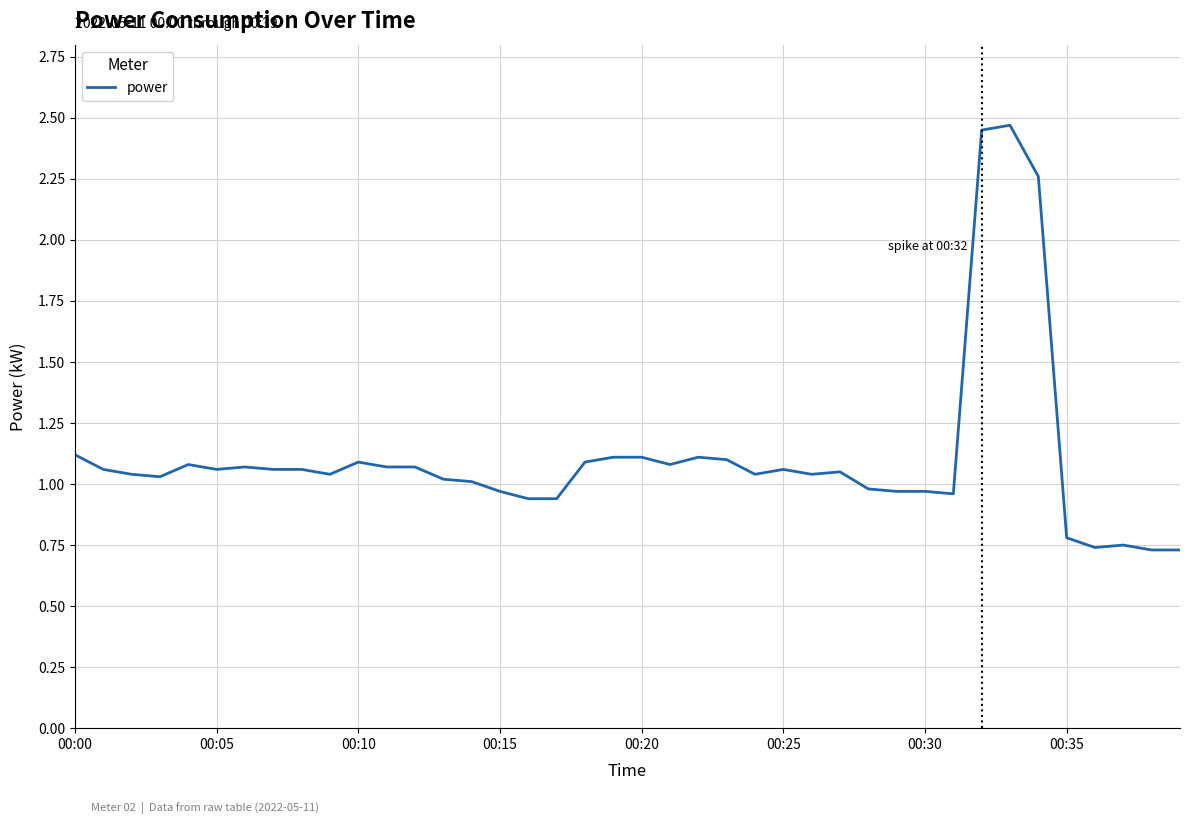

The value at 00:10 is 1.1. True or false?

True